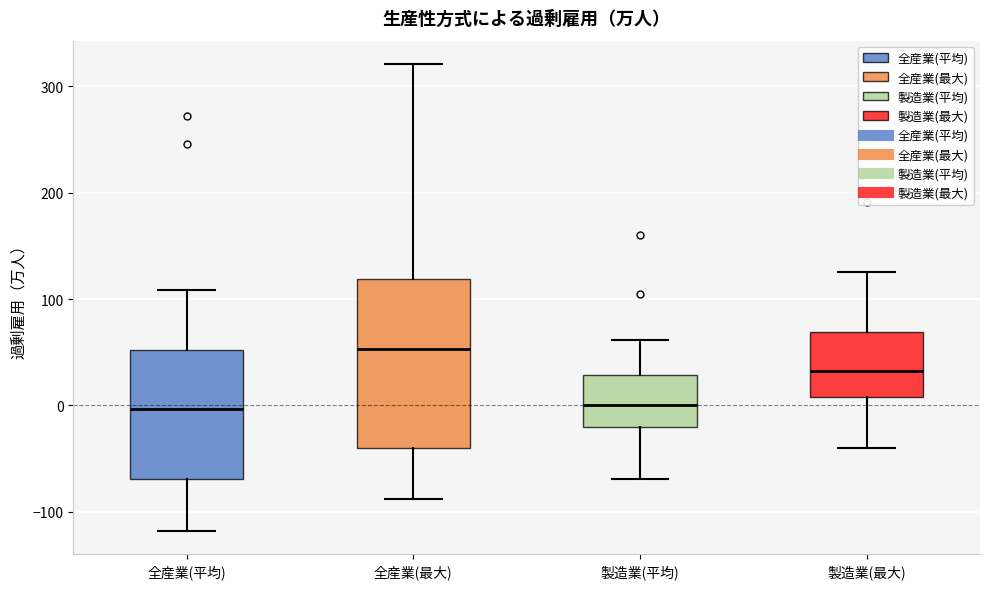

Reading left to right, read every box against the y-axis: the position of its median line, the range the box covers, and the ends of its whiskers. The values are not printed on the chart, so give them approximately, as read against the axis.

全産業(平均): median 0, box -70 to 50, whiskers -120 to 110
全産業(最大): median 50, box -40 to 120, whiskers -90 to 320
製造業(平均): median 0, box -20 to 30, whiskers -70 to 60
製造業(最大): median 30, box 10 to 70, whiskers -40 to 130